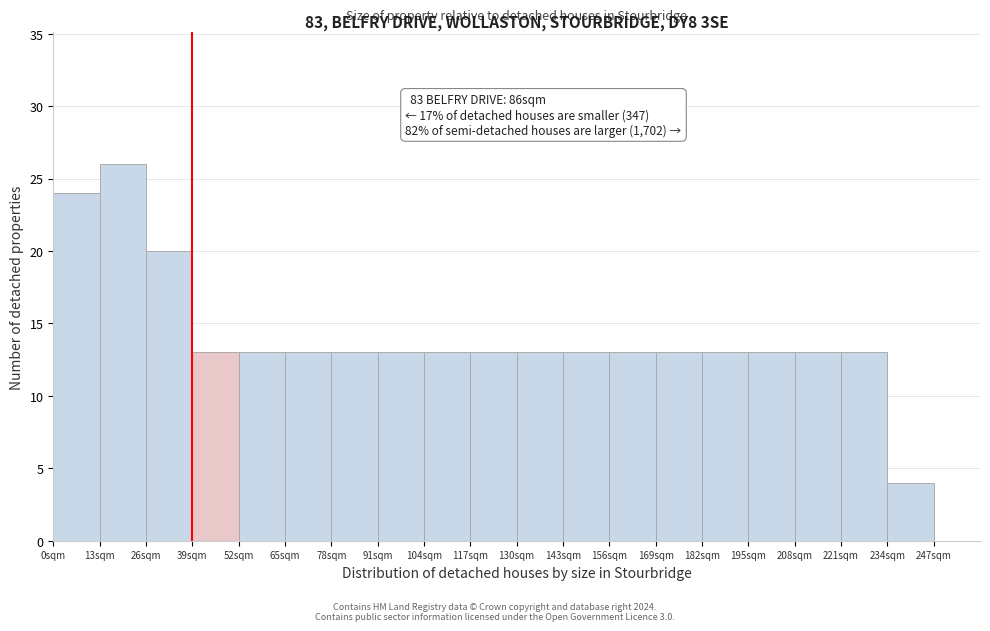

Which range on the x-axis has the tallest bar?

13 to 26